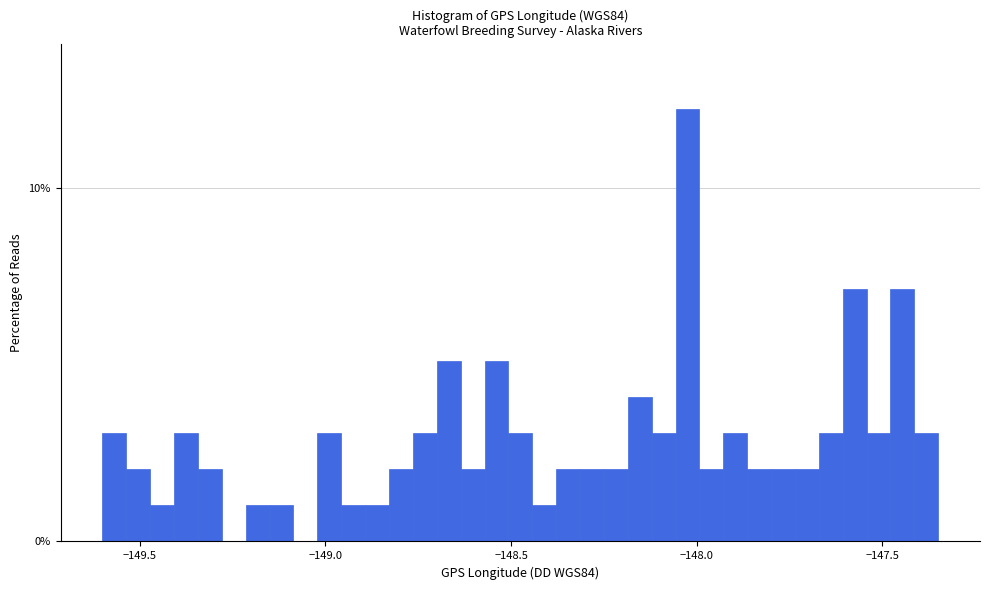

Around what value on the x-axis is the tallest bar? Give the approximate position of its centre, as read against the axis.

-148.00